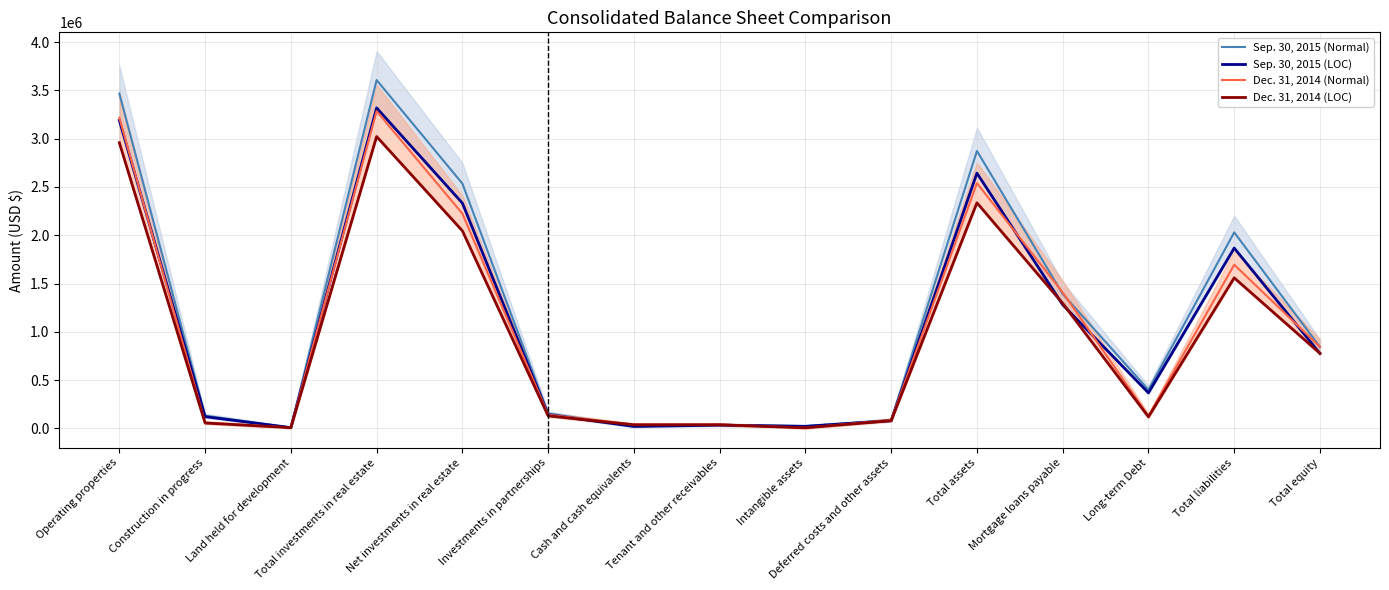

Reading right to left, transcribe all the data shown in this chart.

Sep. 30, 2015 (Normal): 843318.0	2029901.0	400000.0	1392270.0	2873219.0	86717.0	23372.0	36750.0	22136.0	154588.0	2536029.0	3607506.0	8424.0	131924.0	3467158.0
Sep. 30, 2015 (LOC): 775852.6	1867508.9	368000.0	1280888.4	2643361.5	79779.6	21502.2	33810.0	20365.1	142221.0	2333146.7	3318905.5	7750.1	121370.1	3189785.4
Dec. 31, 2014 (Normal): 844737.0	1694966.0	130000.0	1407947.0	2539703.0	87017.0	6452.0	40566.0	40433.0	140882.0	2224353.0	3285404.0	8721.0	60452.0	3216231.0
Dec. 31, 2014 (LOC): 777158.0	1559368.7	119600.0	1295311.2	2336526.8	80055.6	5935.8	37320.7	37198.4	129611.4	2046404.8	3022571.7	8023.3	55615.8	2958932.5